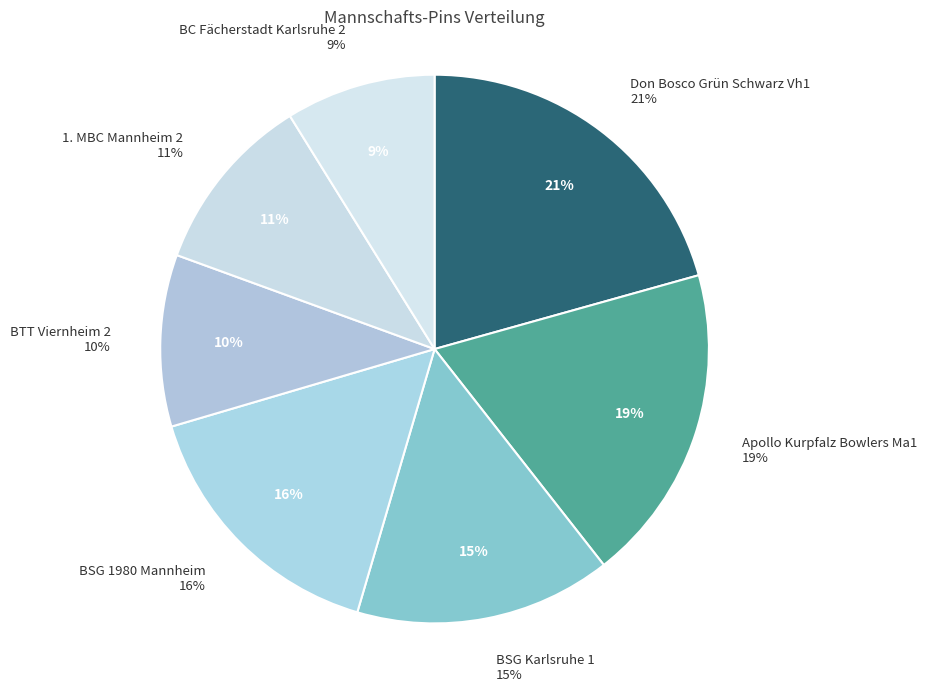

True or false: 1. MBC Mannheim 2 accounts for 11% of the total.

True